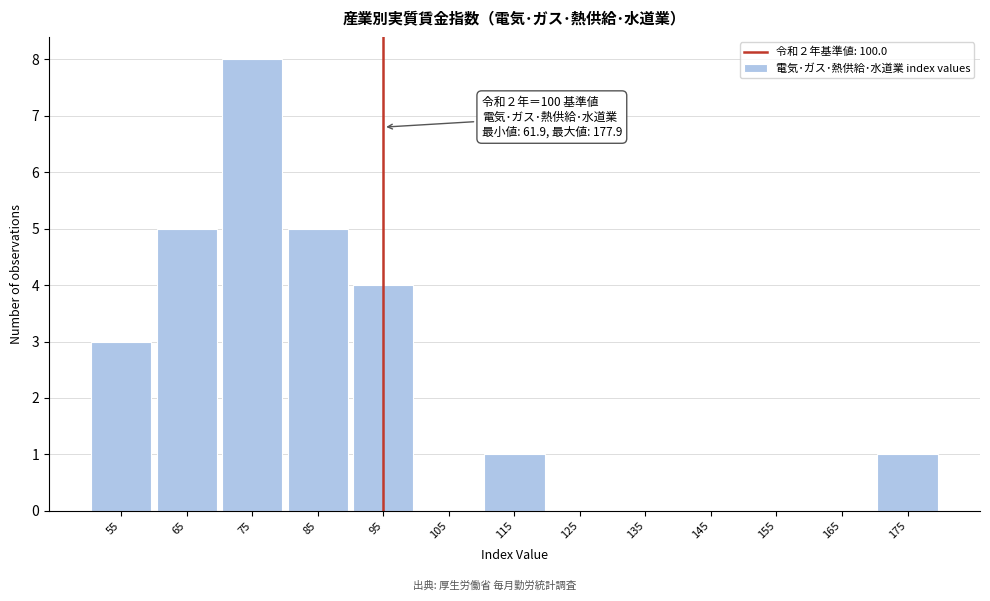

Reading left to right, extract all data points from this chart.

55=3	65=5	75=8	85=5	95=4	105=0	115=1	125=0	135=0	145=0	155=0	165=0	175=1